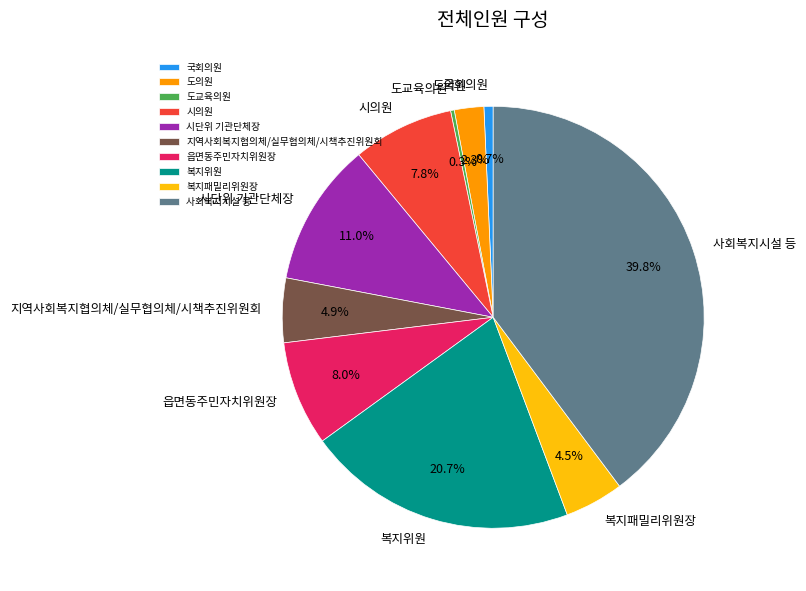

How many segments does this pie chart have?

10